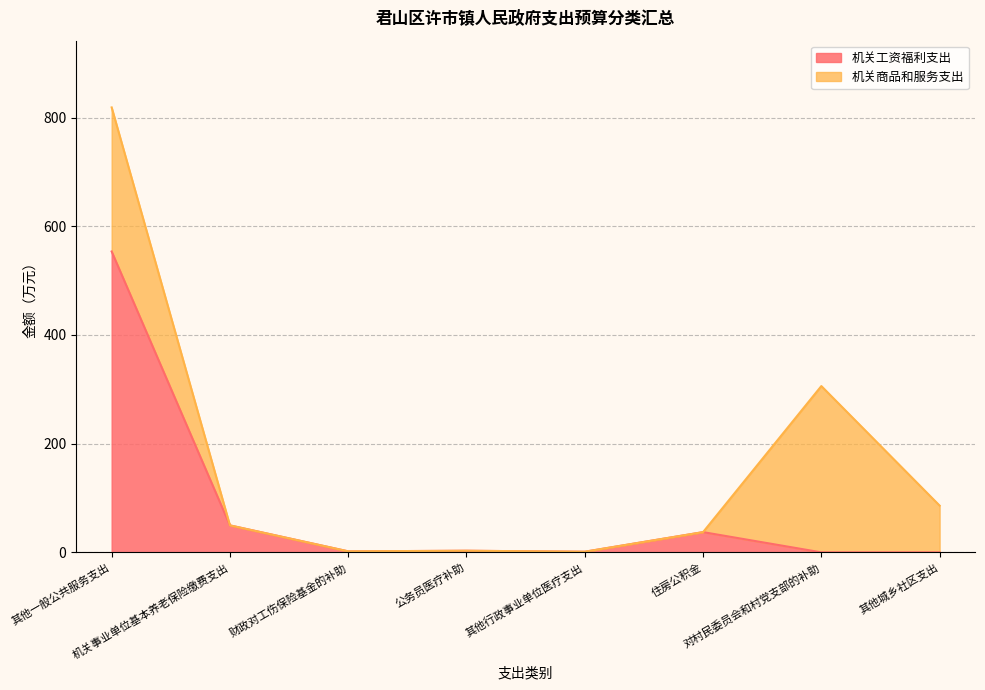

What is the maximum value for 机关工资福利支出?

553.6